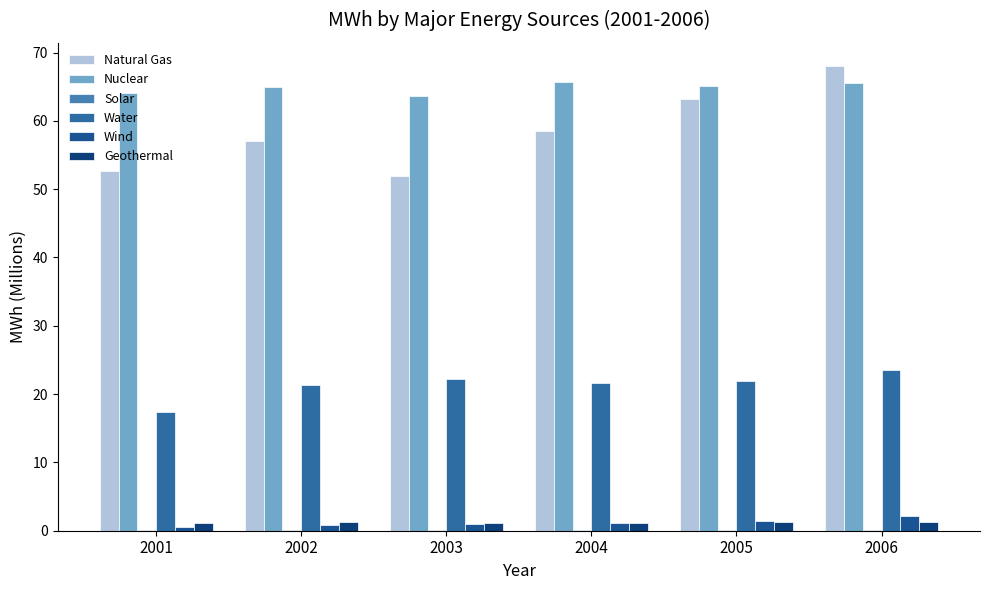

List the series in order of their peak value, highest first.

Natural Gas, Nuclear, Water, Wind, Geothermal, Solar